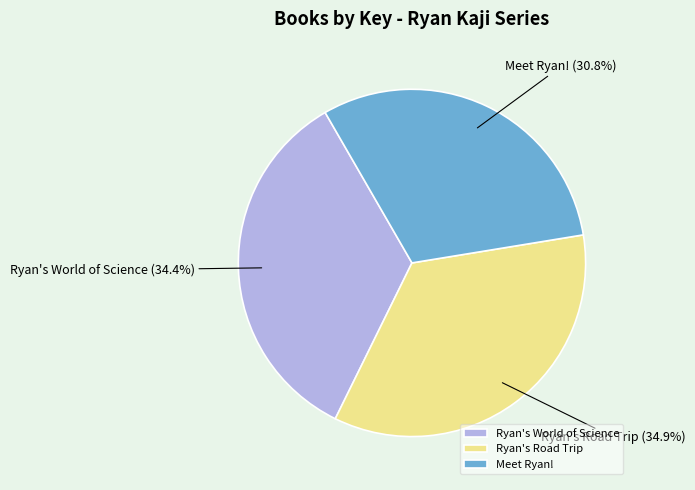

Which slice is the smallest?

Meet Ryan!